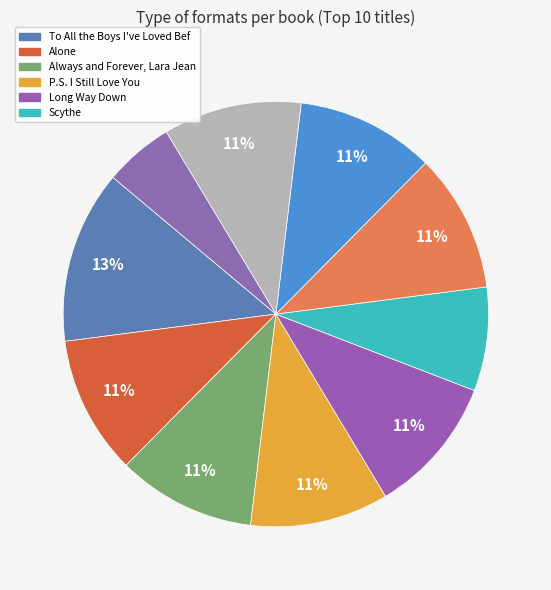

How many slices are in this pie chart?

10